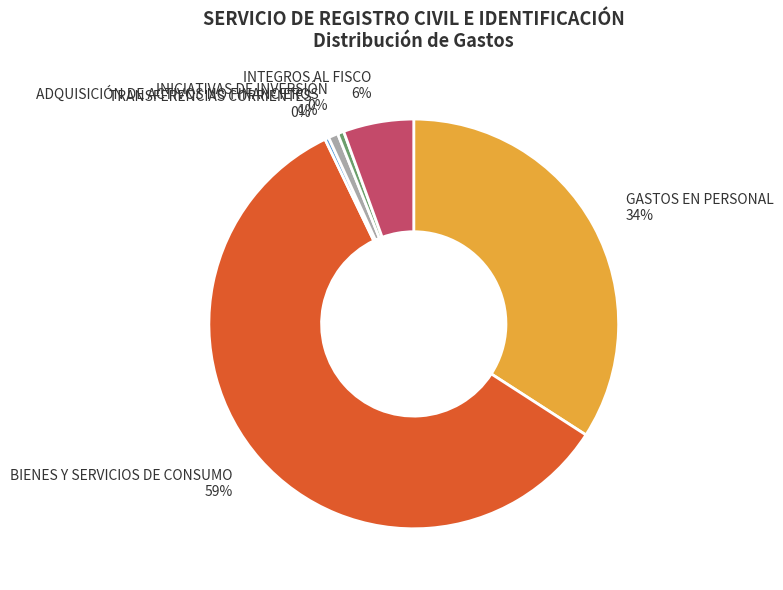

Is it true that INICIATIVAS DE INVERSIÓN is 0% of the pie?

True